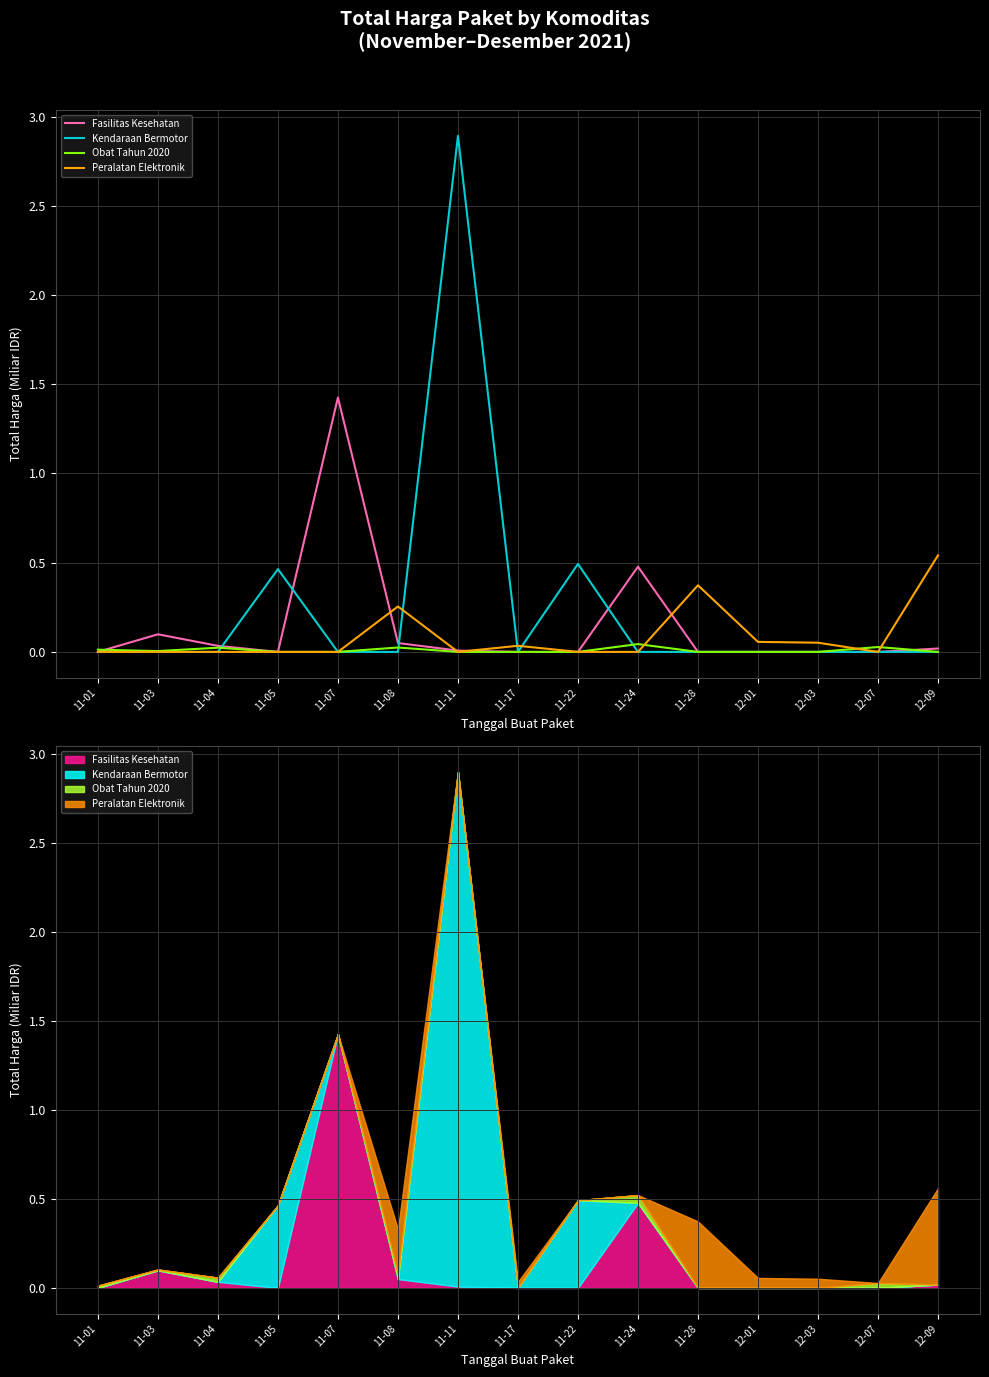

Where is the first local maximum for Kendaraan Bermotor?

11-05